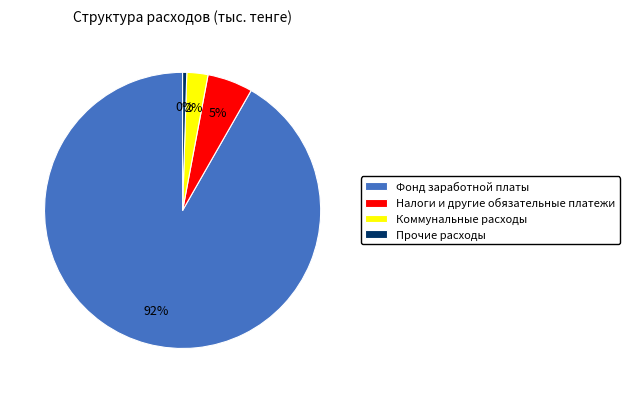

Is the sum of Фонд заработной платы and Налоги и другие обязательные платежи greater than half?

Yes